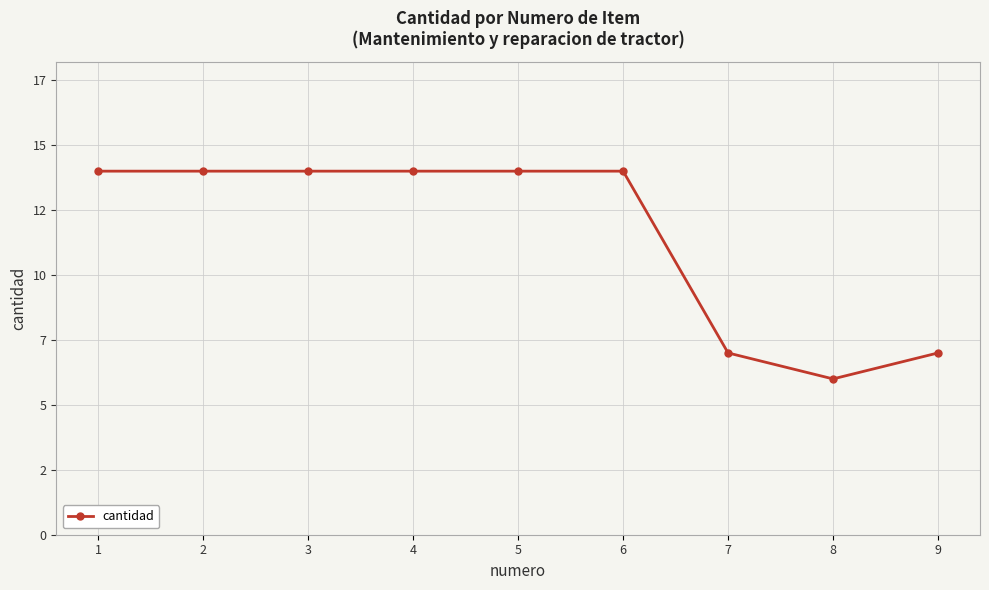

List the labels in order of value, smallest first.

8, 7, 9, 1, 2, 3, 4, 5, 6